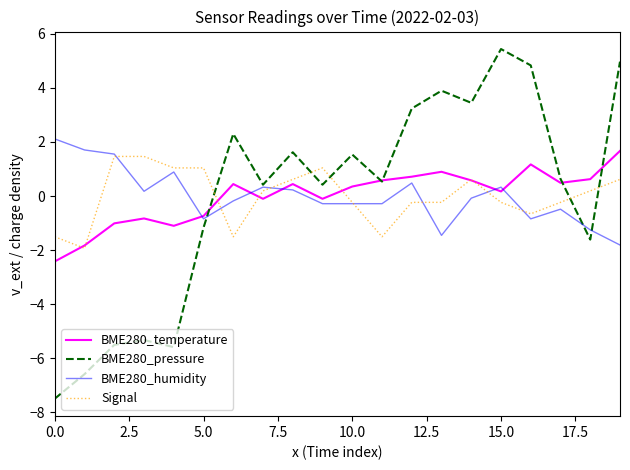

What are all the series names shown in the legend?

BME280_temperature, BME280_pressure, BME280_humidity, Signal